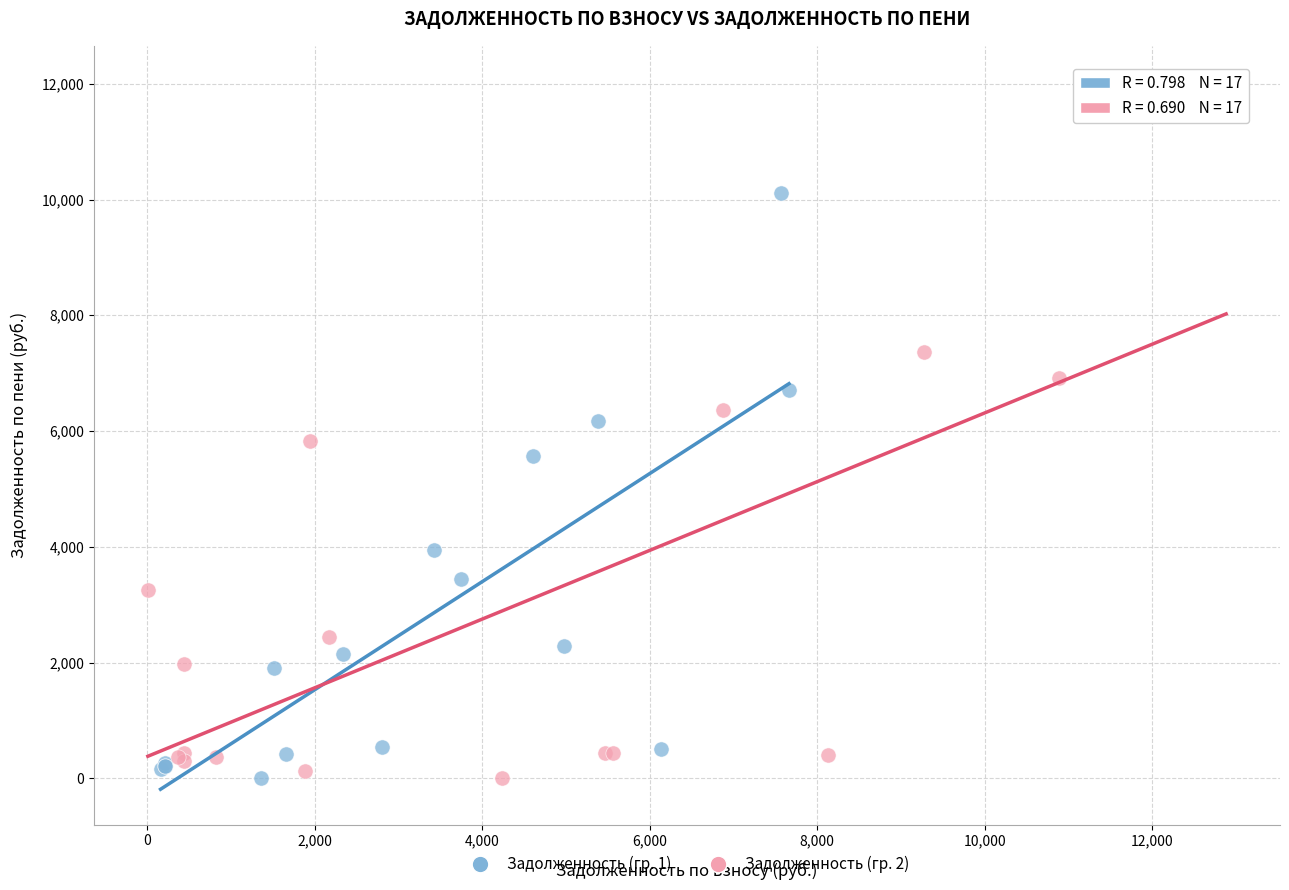

Which series has the widest spread of Y values?

Задолженность (гр. 2)